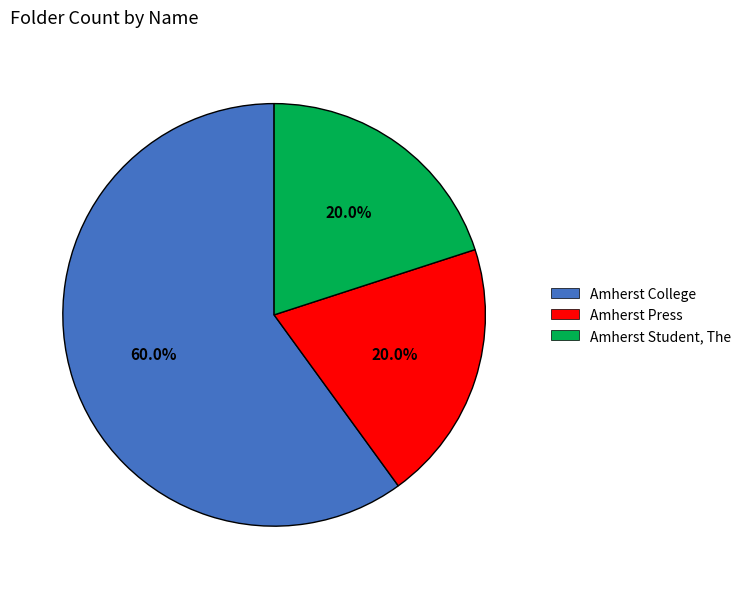

How many segments does this pie chart have?

3